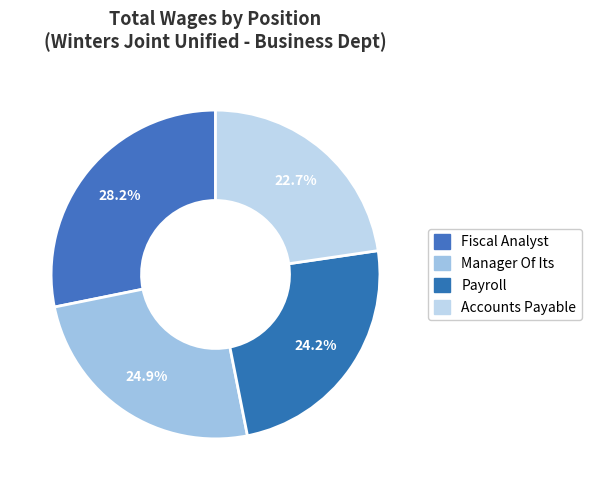

How many segments does this pie chart have?

4